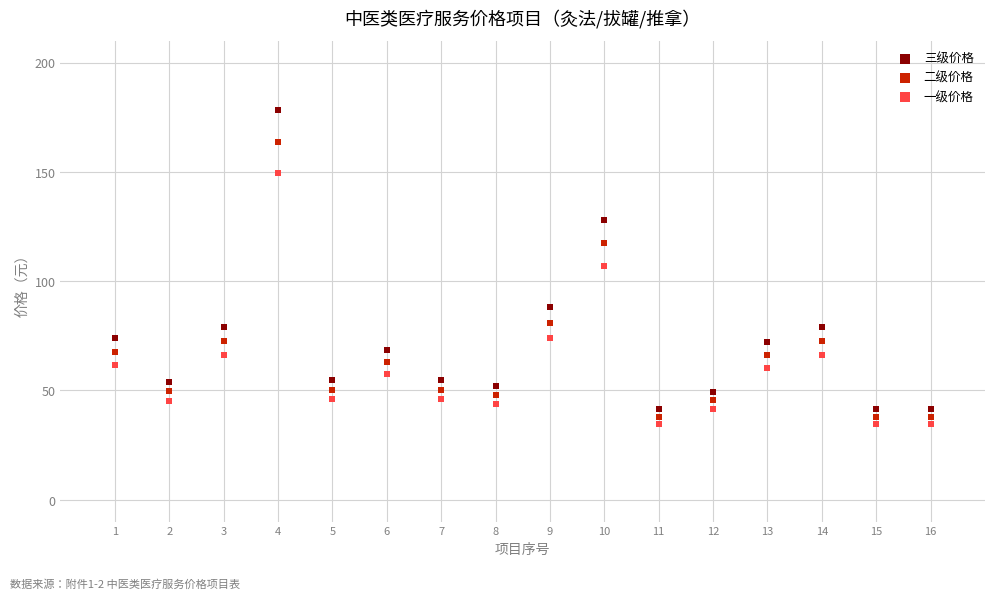

Which series contains the highest Y value?

三级价格